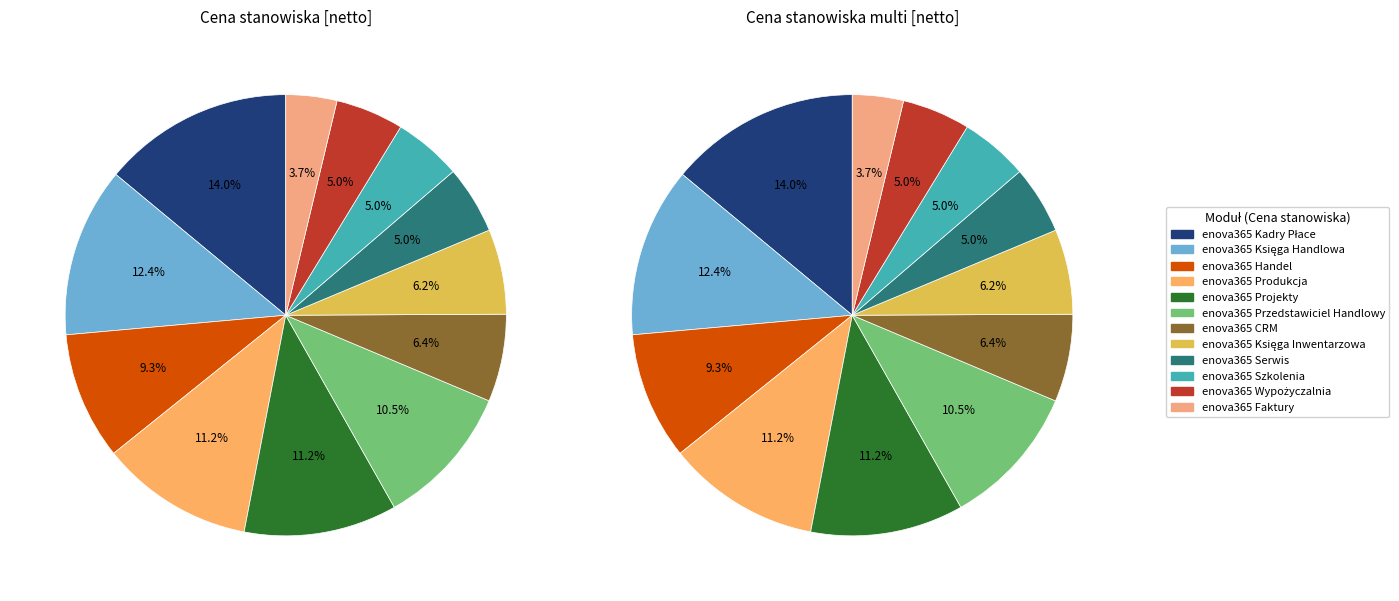

Is it true that enova365 CRM is 19% of the pie?

False